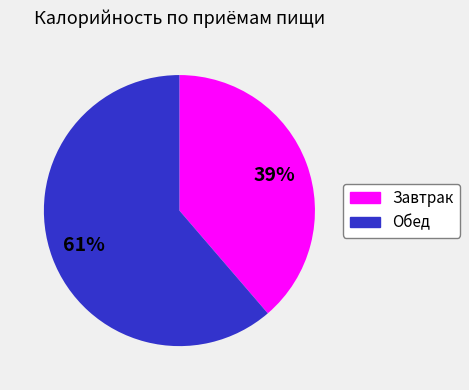

Count the number of slices in the pie.

2